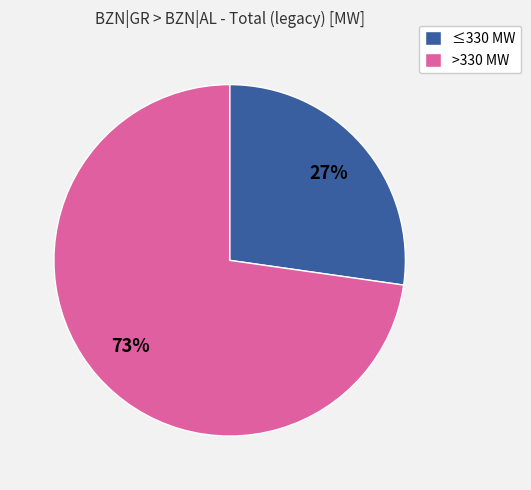

Is it true that >330 MW is 73% of the pie?

True